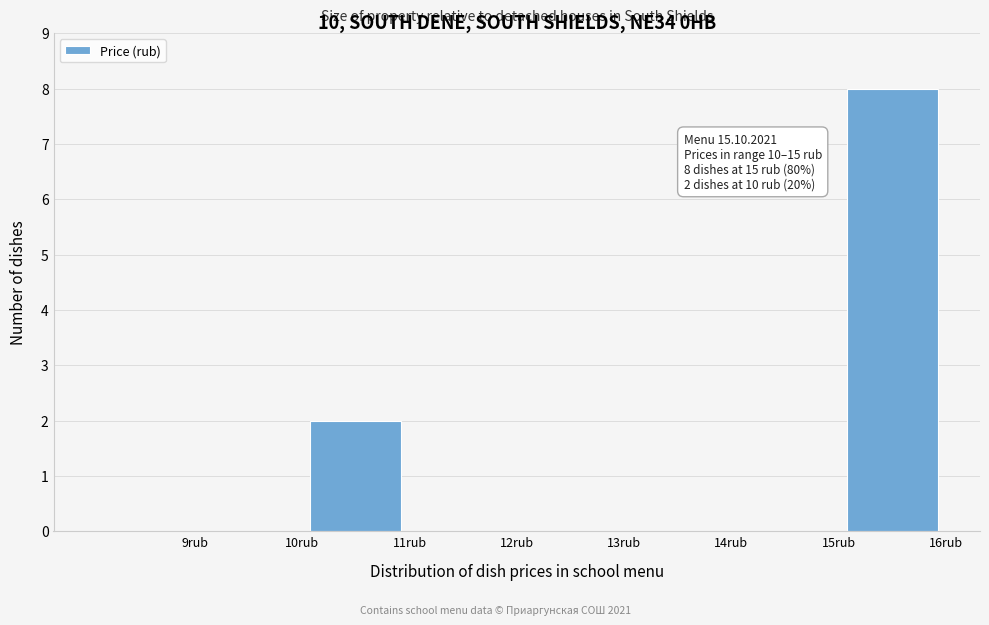

Which range on the x-axis has the tallest bar?

15 to 16